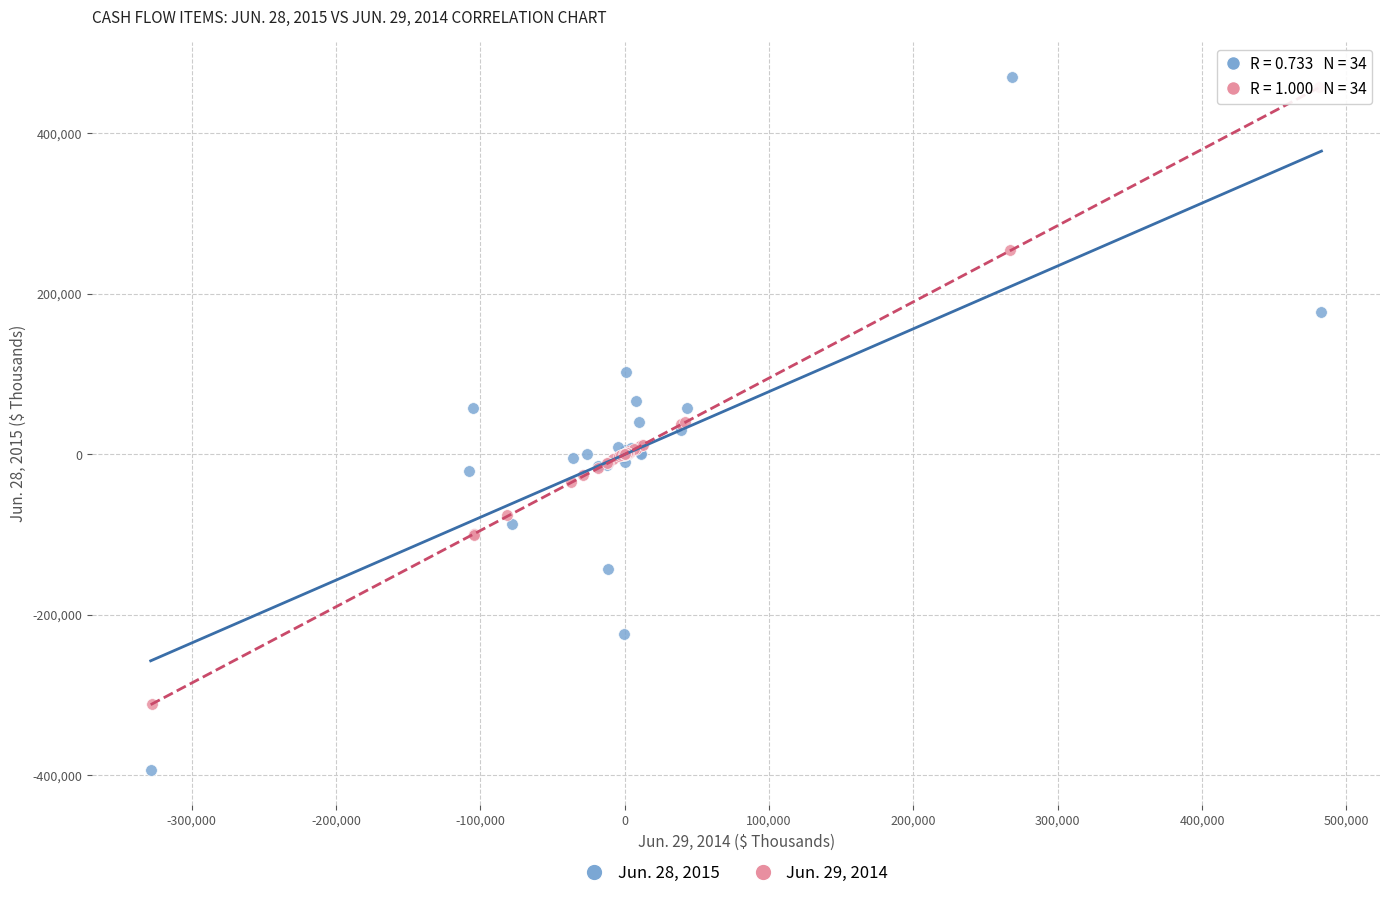

Which series has the largest Y range (max minus min)?

Jun. 28, 2015